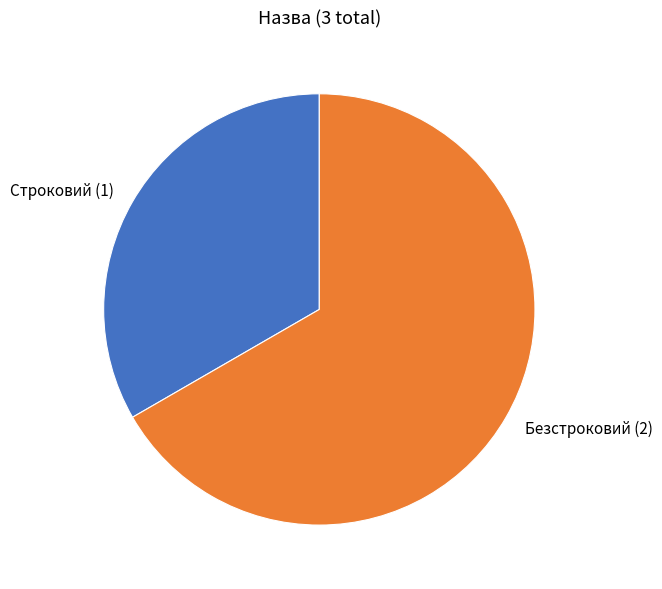

Which slice is the smallest?

Строковий